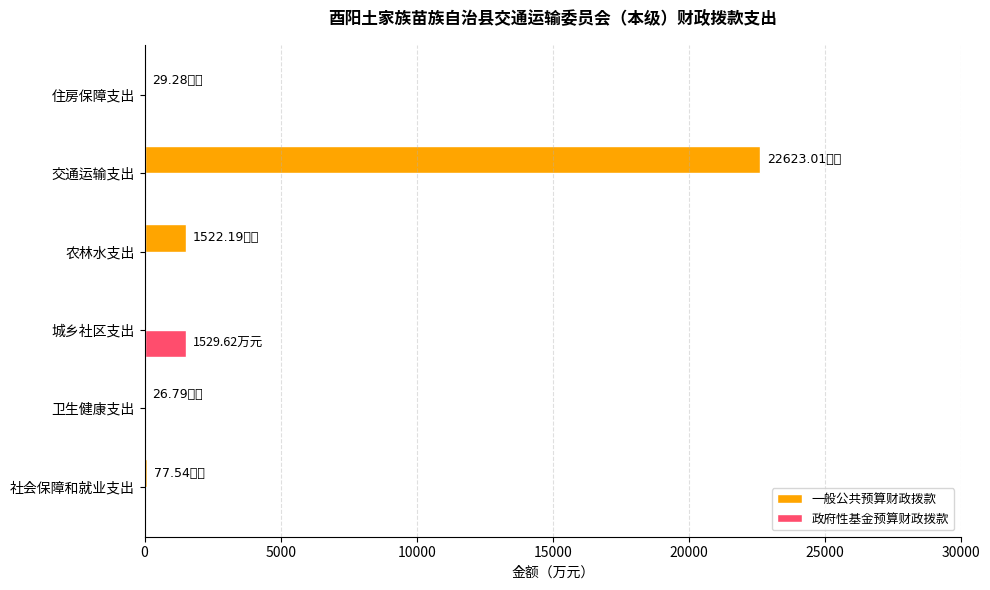

What is the sum of all 政府性基金预算财政拨款 values?

1529.6